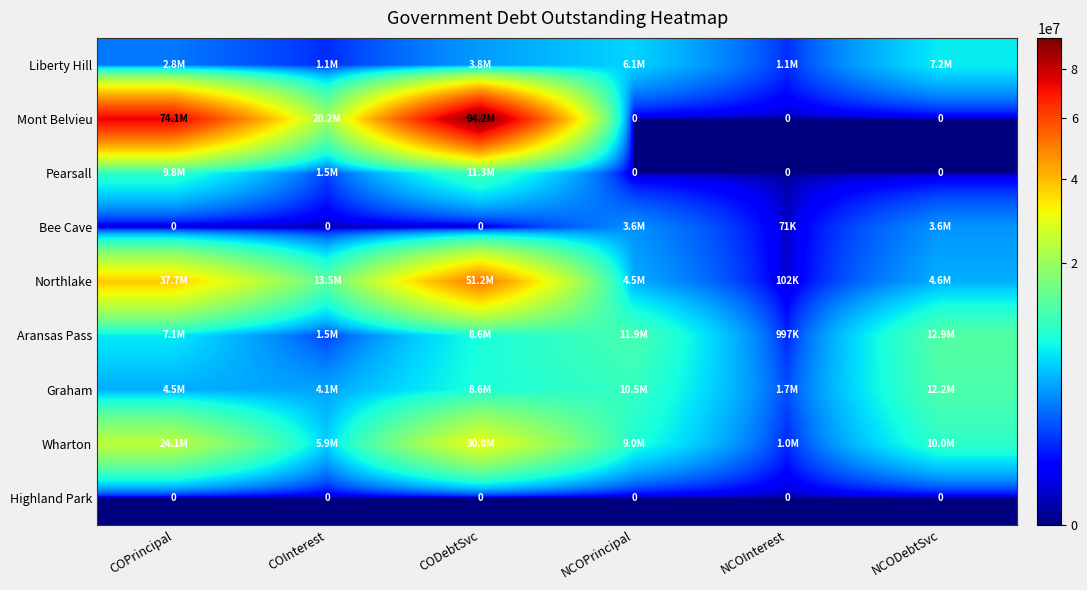

How many data points in Liberty Hill are above 3844700?

2